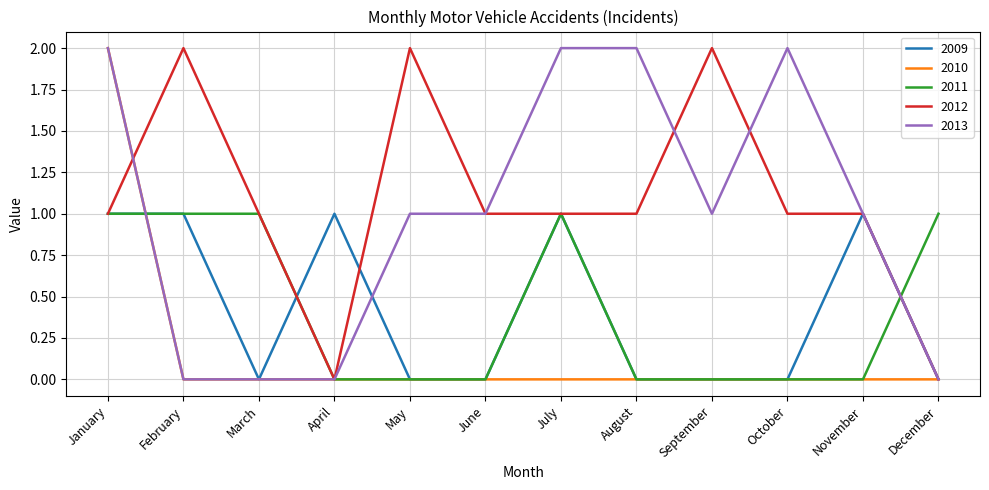

Where is the first local maximum for 2012?

February